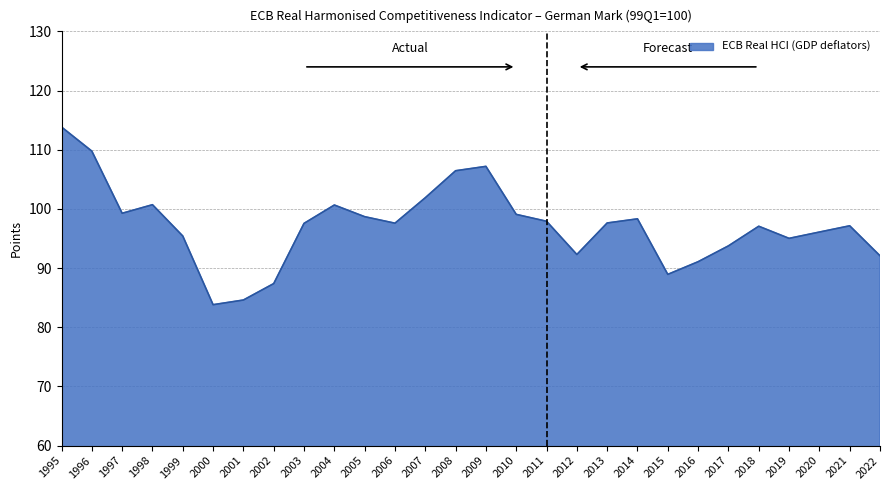

Between 1999 and 2017, which is larger?

1999